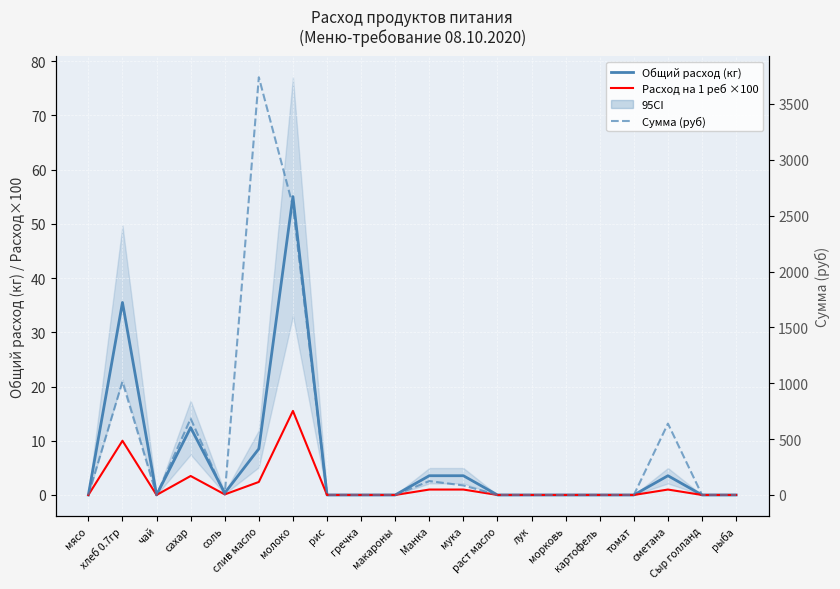

Which series has the widest spread of values?

Сумма (руб)